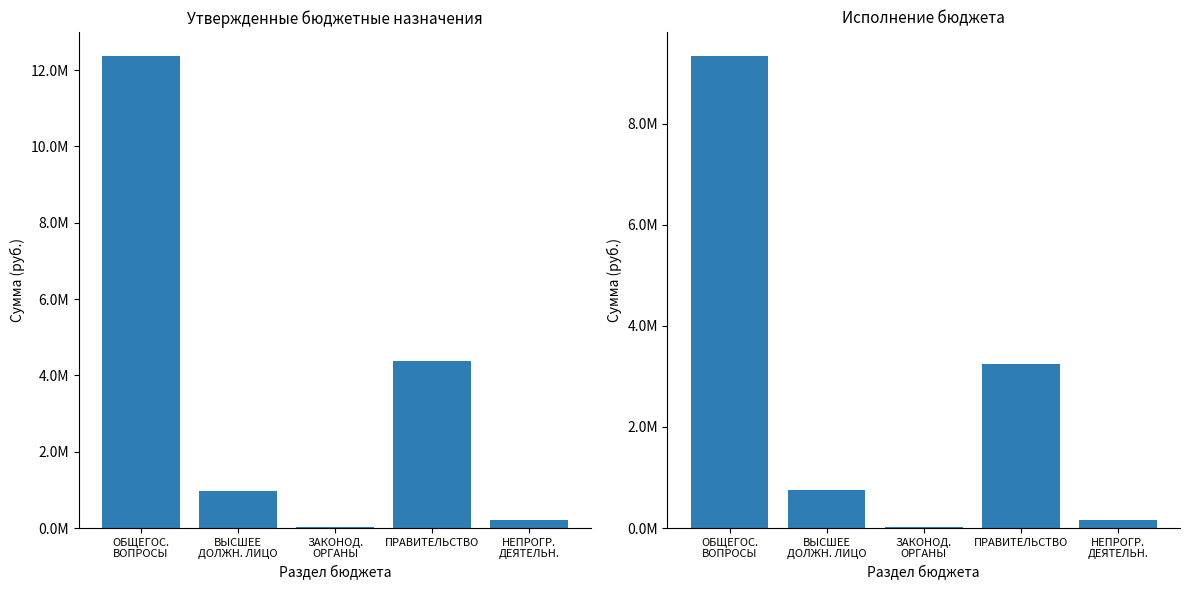

Which series has the largest range (max minus min)?

Утвержденные назначения